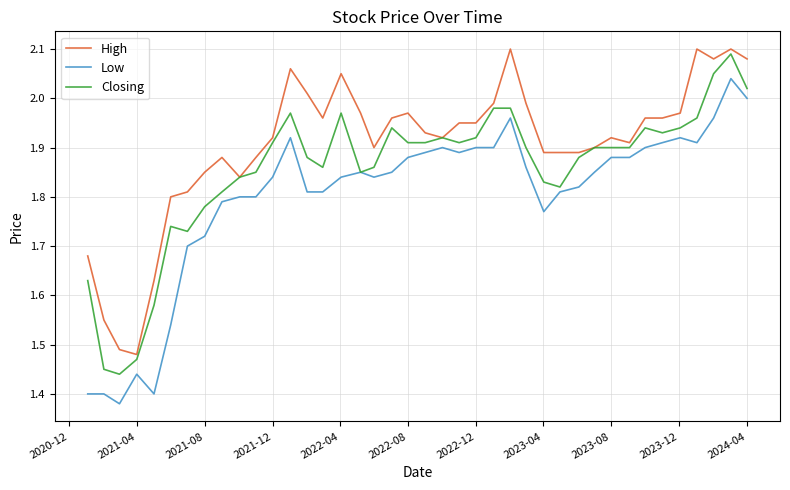

True or false: Closing has more than 0 points higher than both neighbors.

True